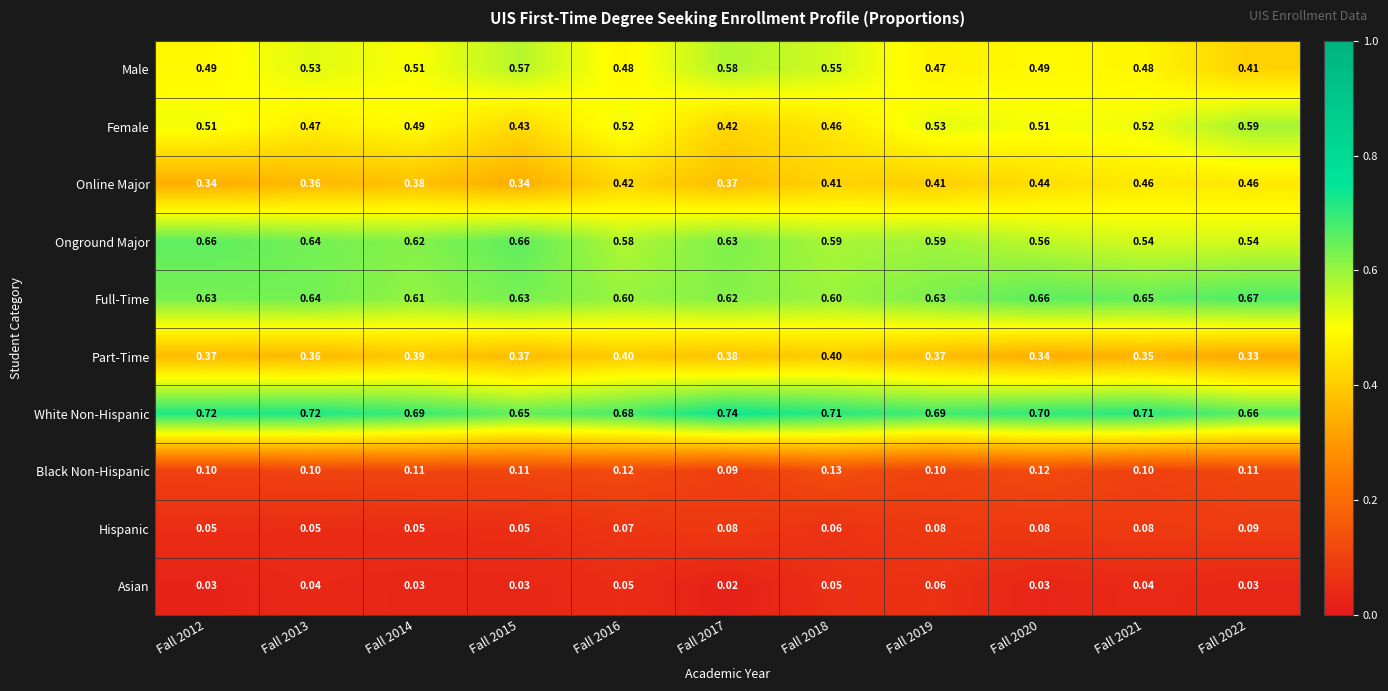

Rank the series by their maximum value, from highest to lowest.

White Non-Hispanic, Full-Time, Onground Major, Female, Male, Online Major, Part-Time, Black Non-Hispanic, Hispanic, Asian